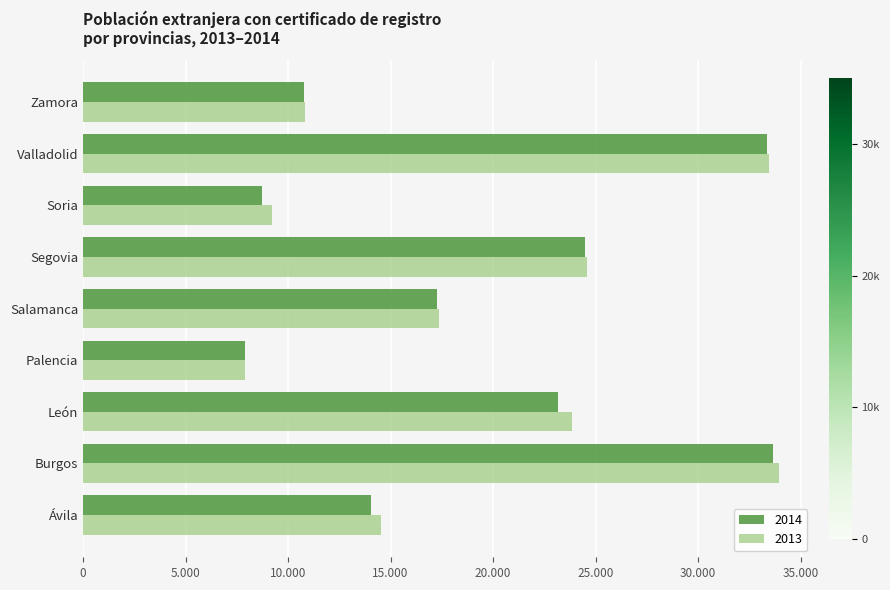

List the series in order of their peak value, highest first.

2013, 2014